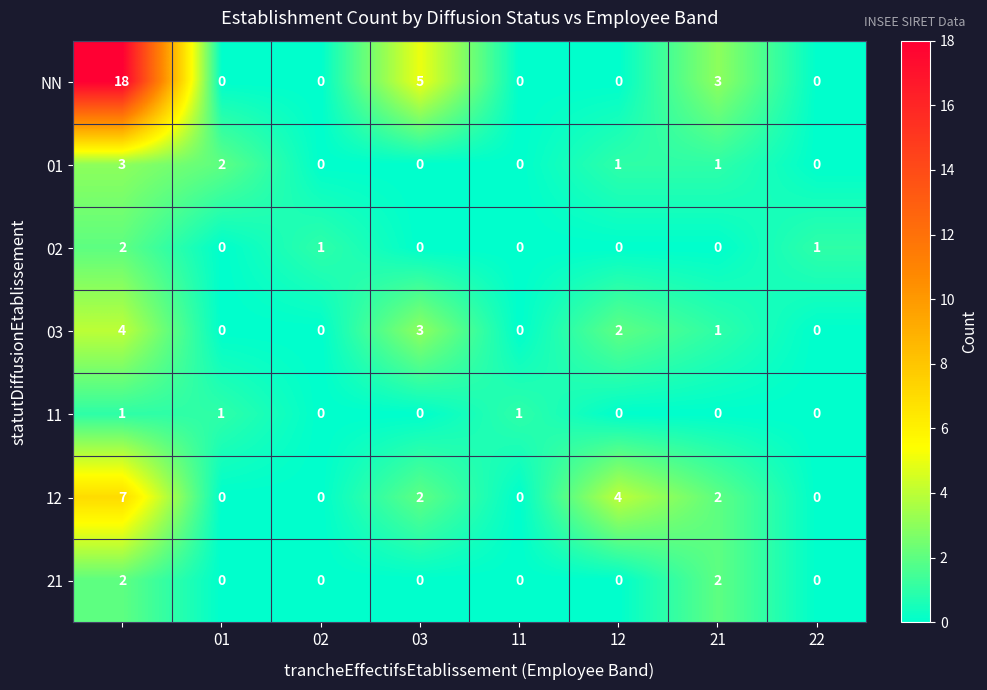

What is the sum of all 03 values?

10